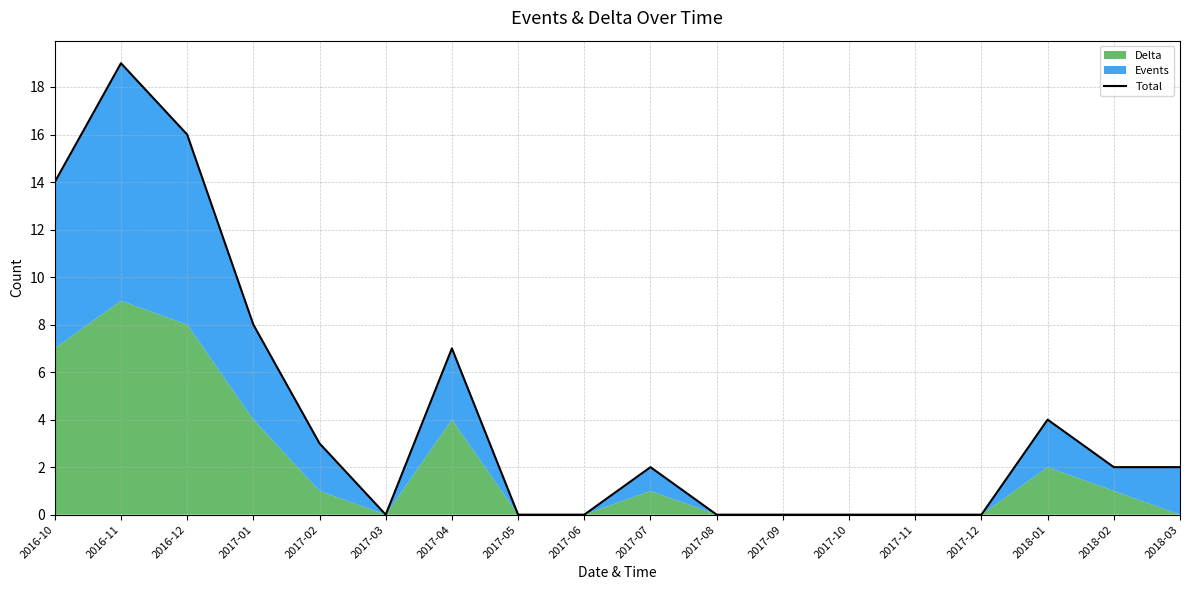

What is the greatest value displayed?

19